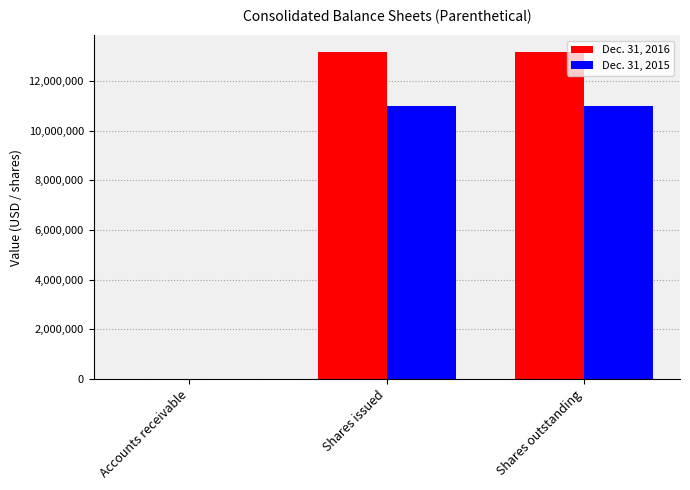

What is the maximum value shown in the chart?

13183036